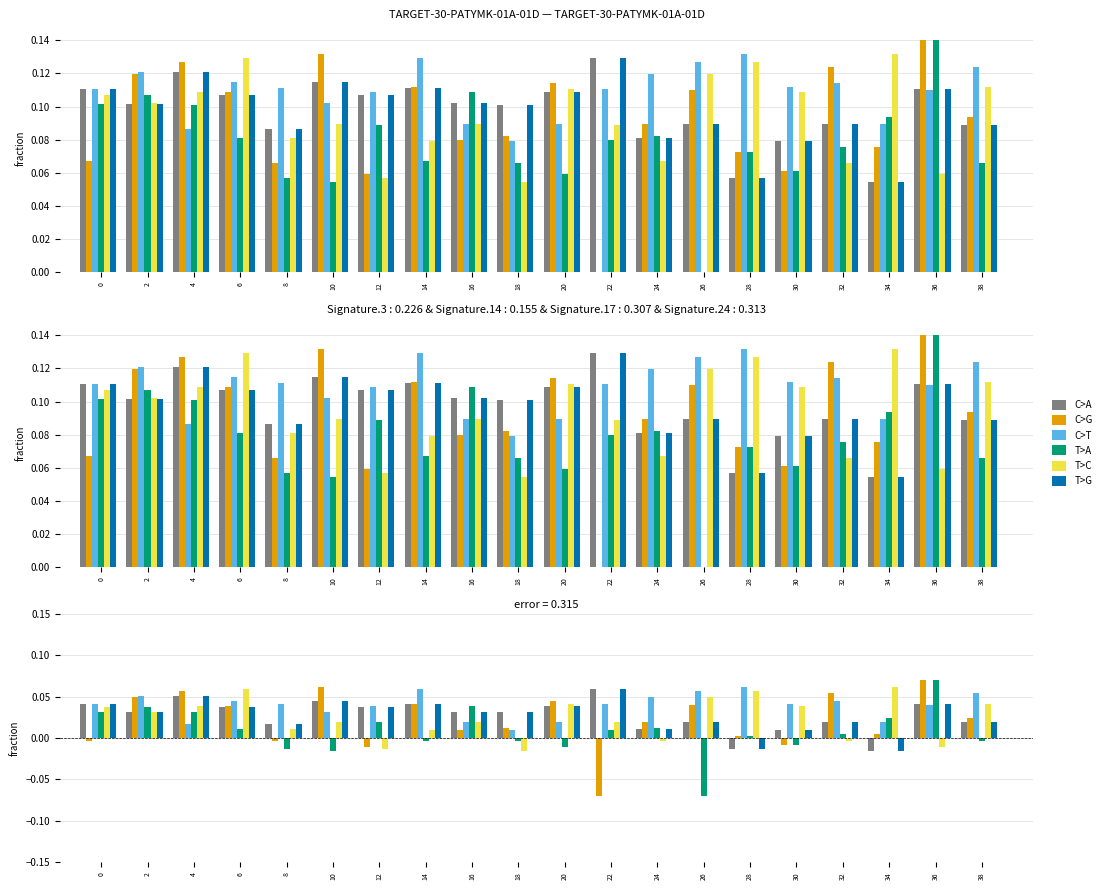

What is the maximum value shown in the chart?

0.1